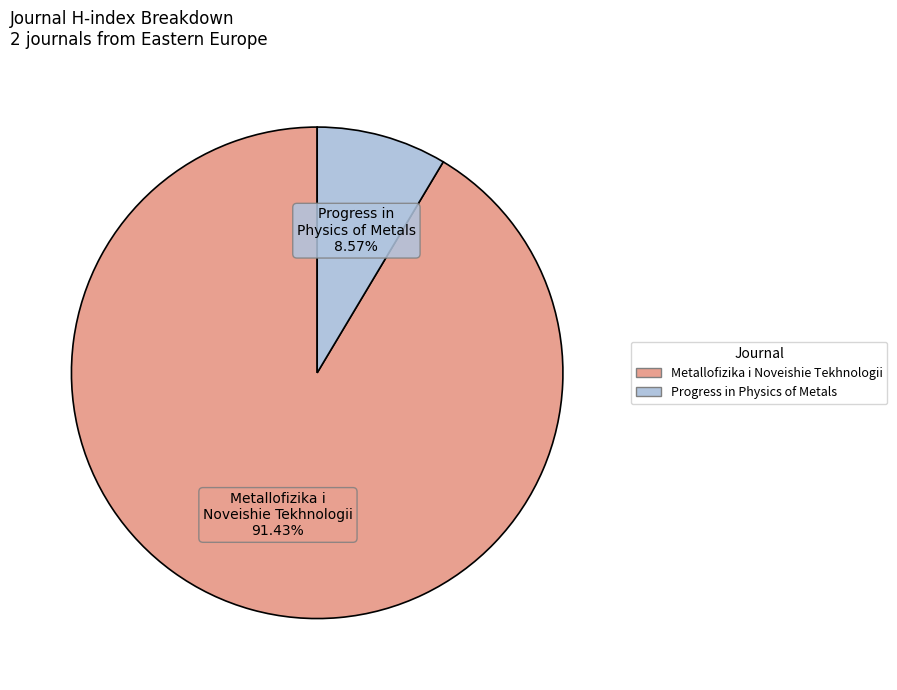

What percentage is the Progress in Physics of Metals slice, to the nearest percent?

9%